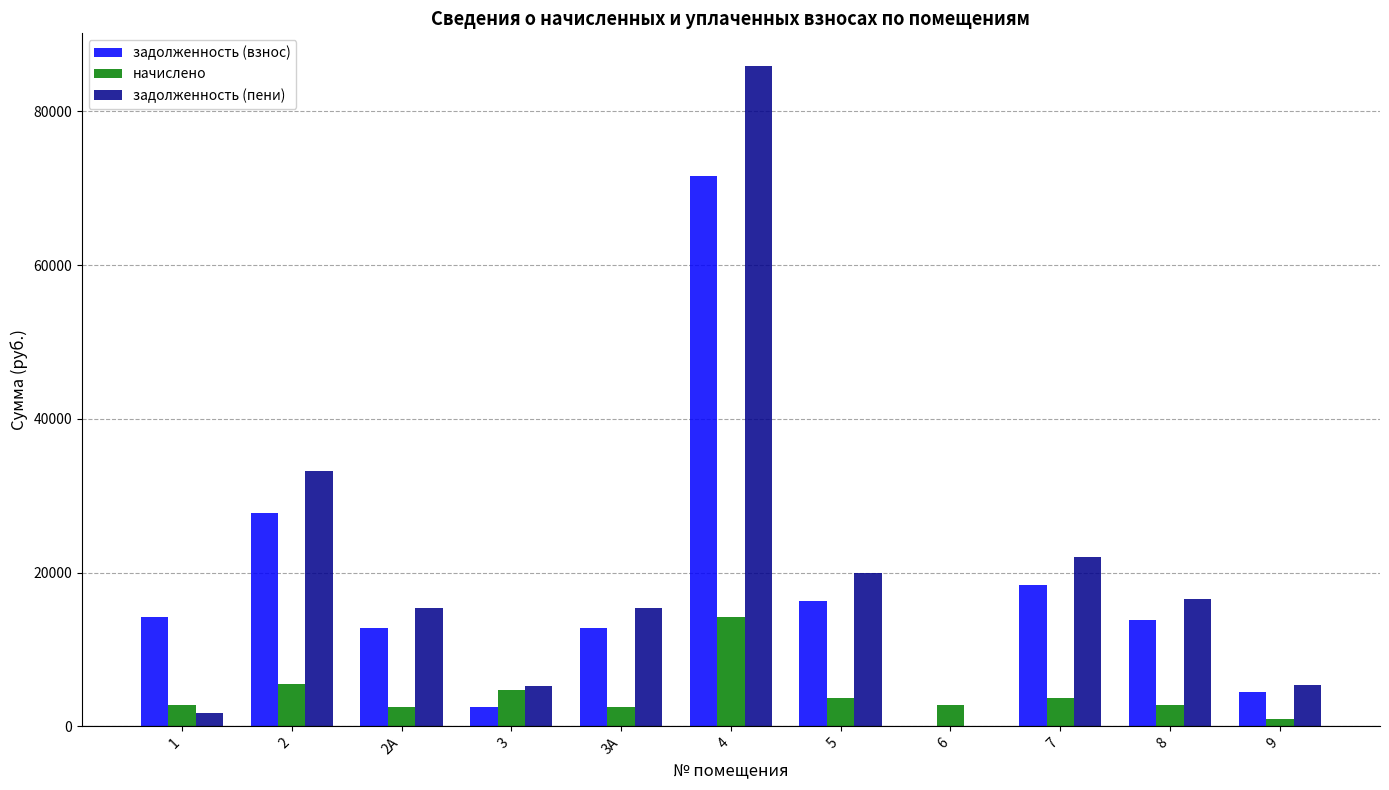

How many values in задолженность (взнос) are above zero?

10